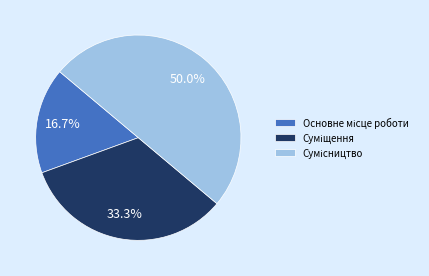

Is there any slice that represents more than half of the pie?

No